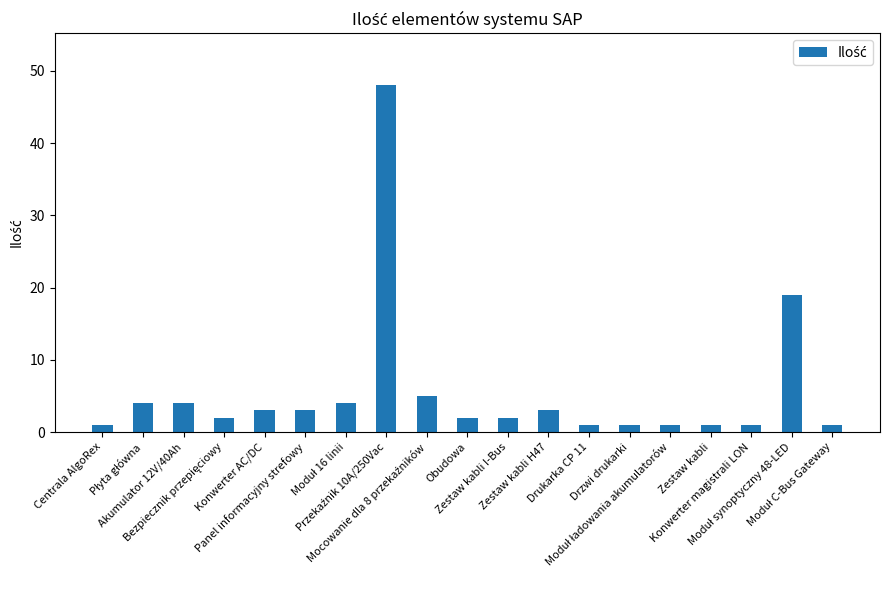

What is the label of the 3rd bar from the right?

Konwerter magistrali LON